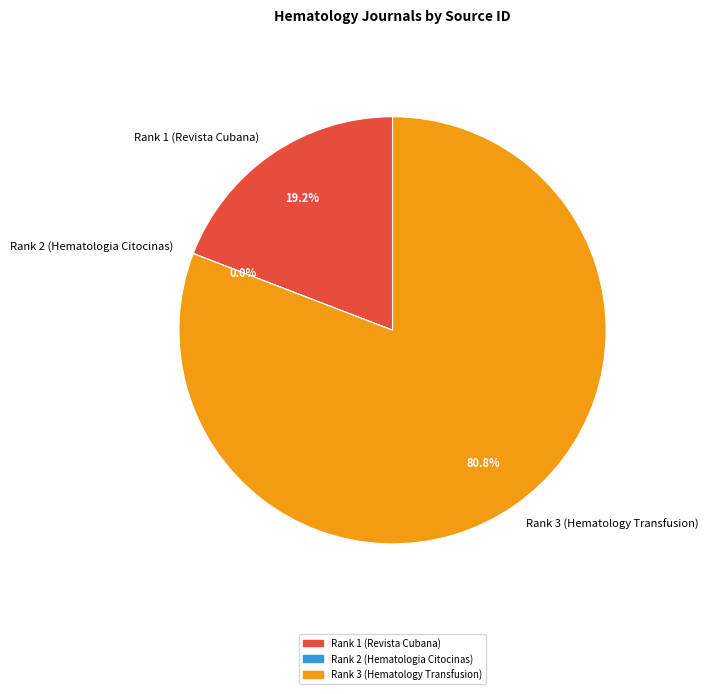

Which slice is the largest?

Rank 3 (Hematology Transfusion)